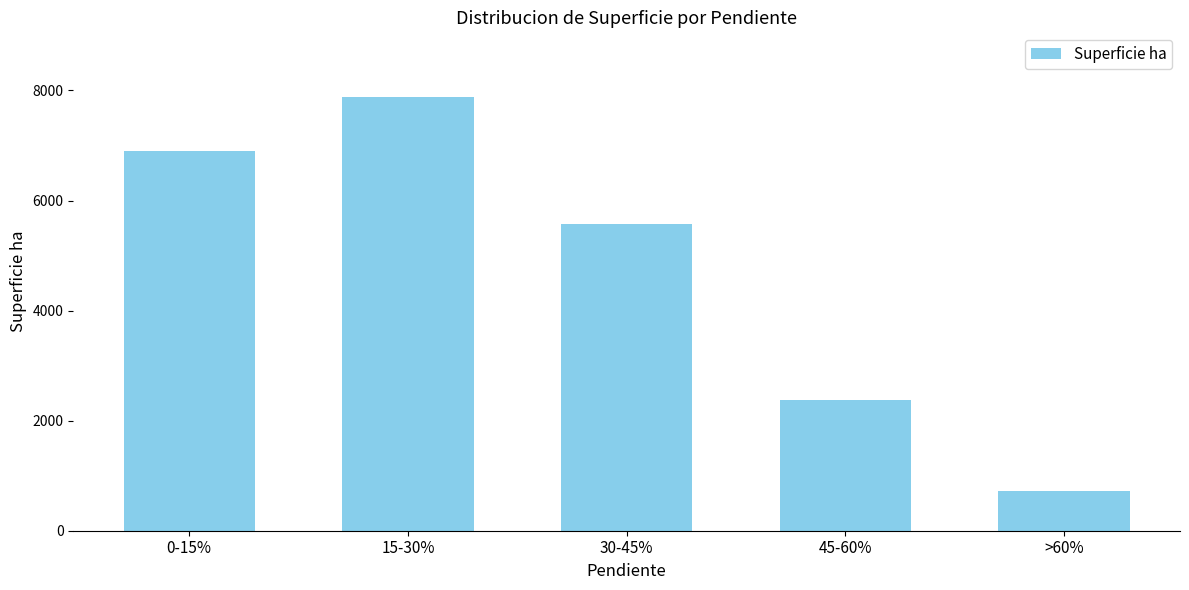

Rank the categories by value from highest to lowest.

15-30%, 0-15%, 30-45%, 45-60%, >60%